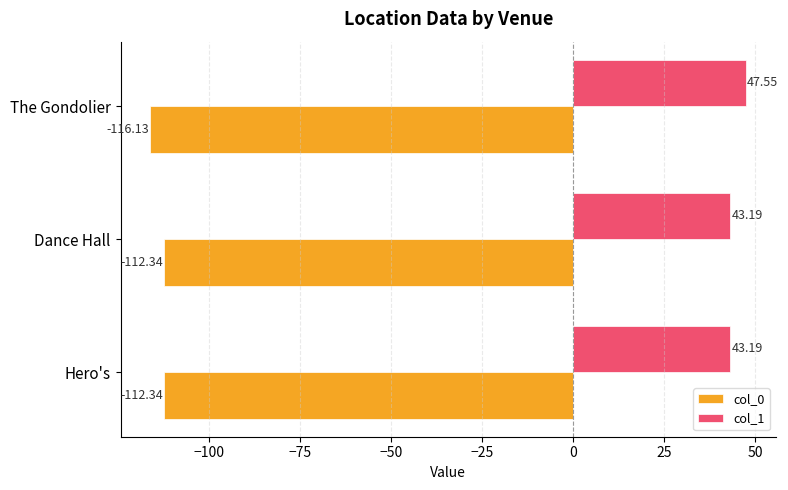

Which series has the widest spread of values?

col_1